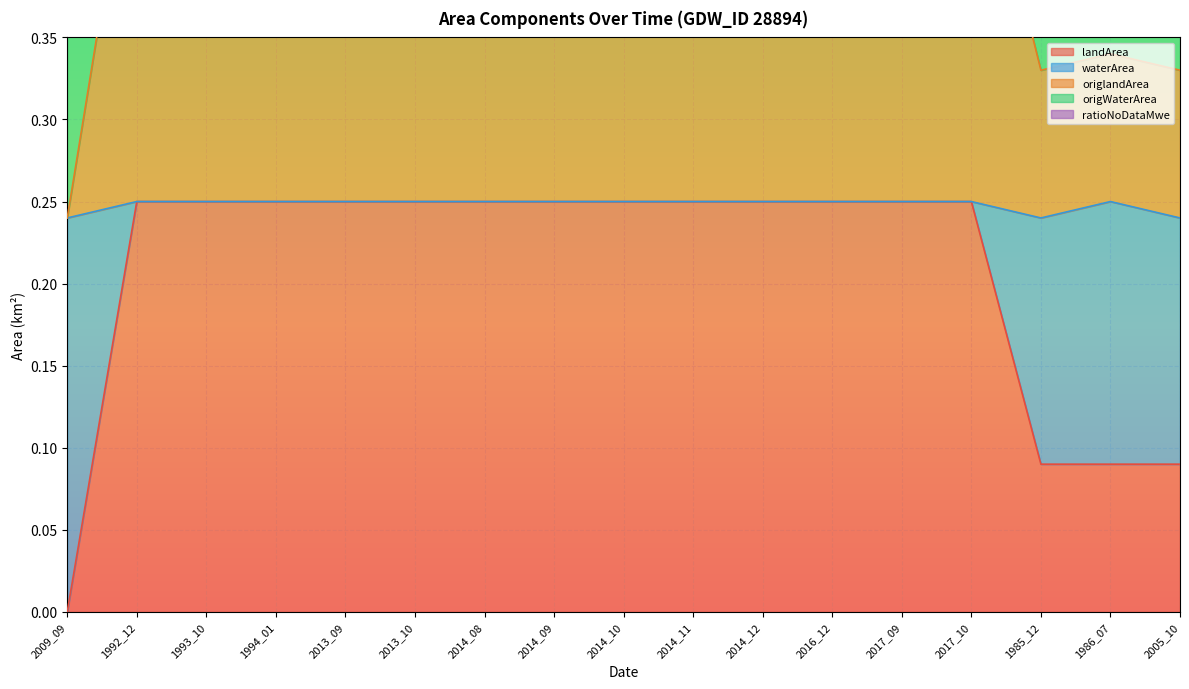

Which series has the widest spread of values?

landArea